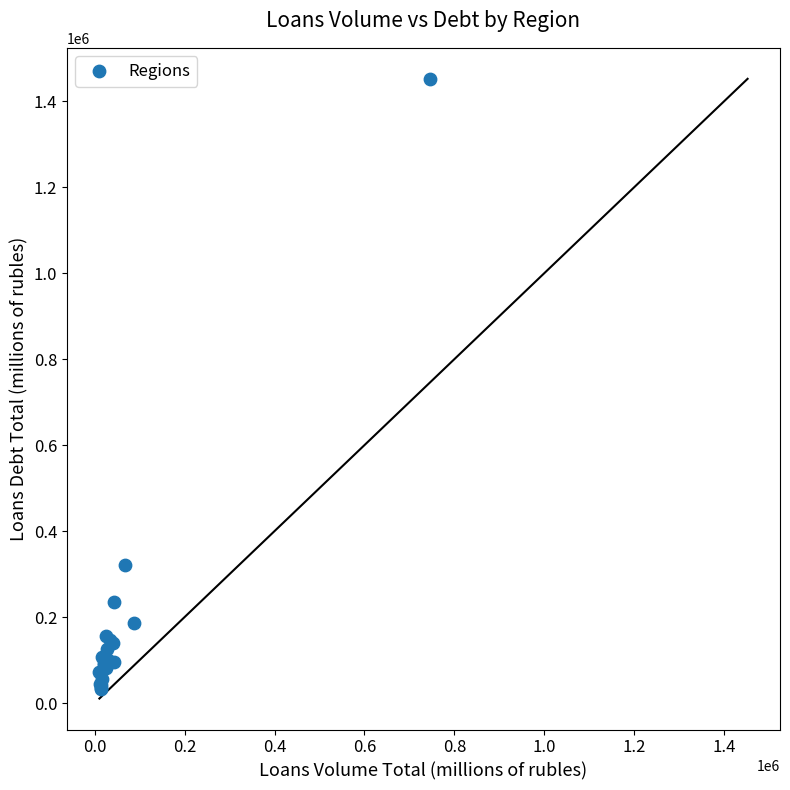

What Y value in the scatter plot is closest to 742260?

321644